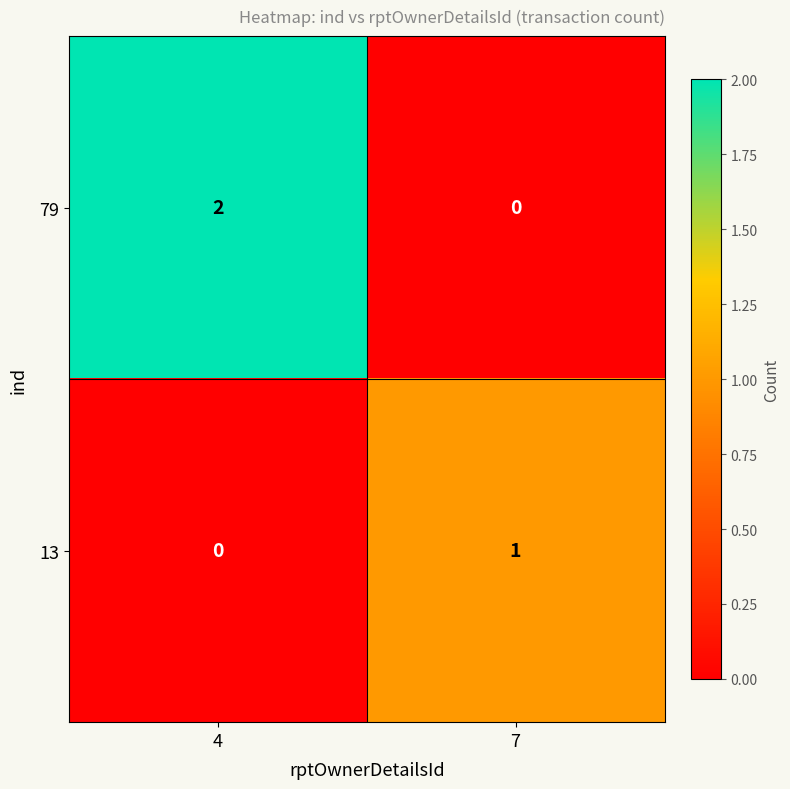

How many distinct data groups are displayed?

2